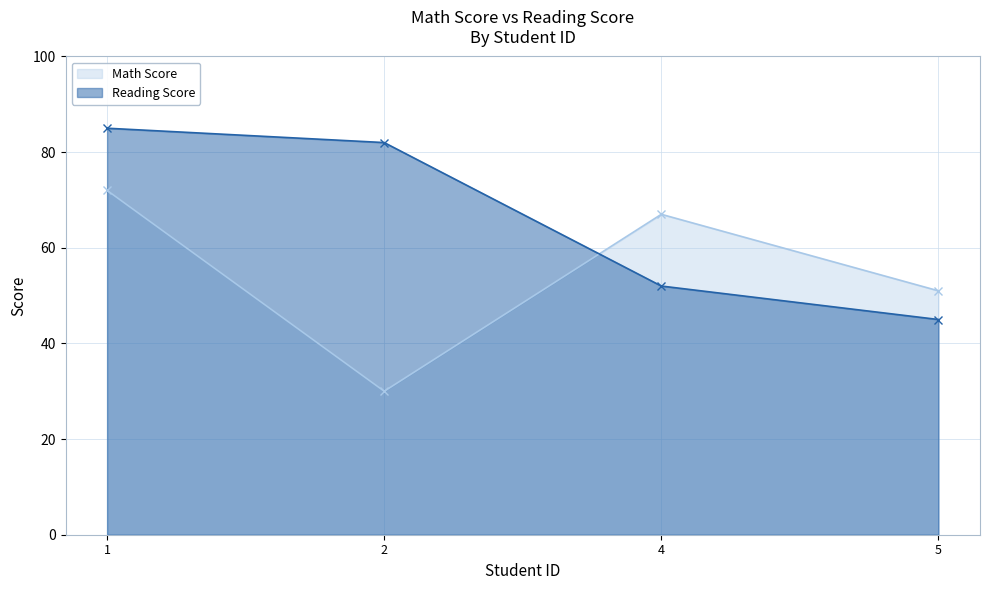

Is the value of Math Score at 4 greater than the value of Reading Score at 1?

No